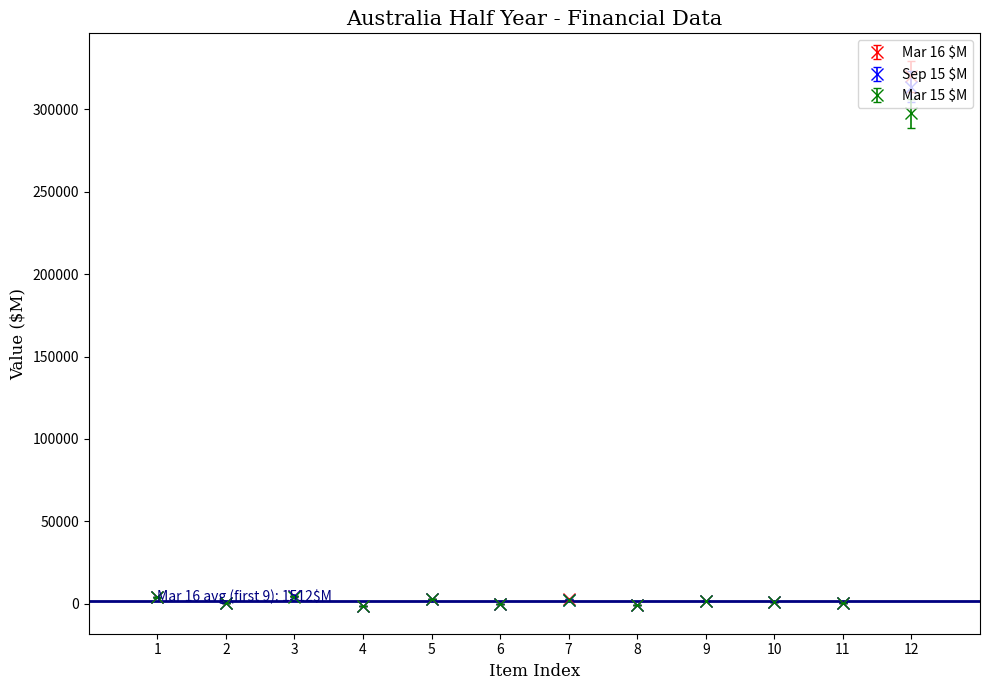

True or false: Sep 15 $M has more than 0 points higher than both neighbors.

True